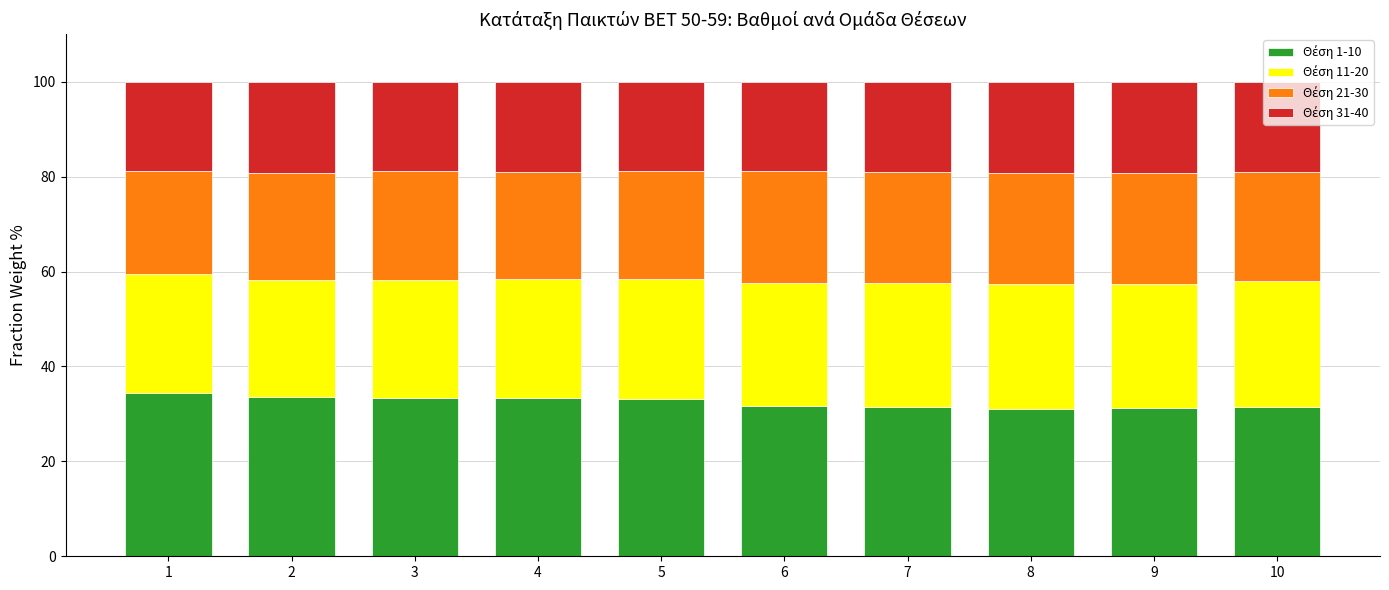

What is the total value across all series at 8?

100.0